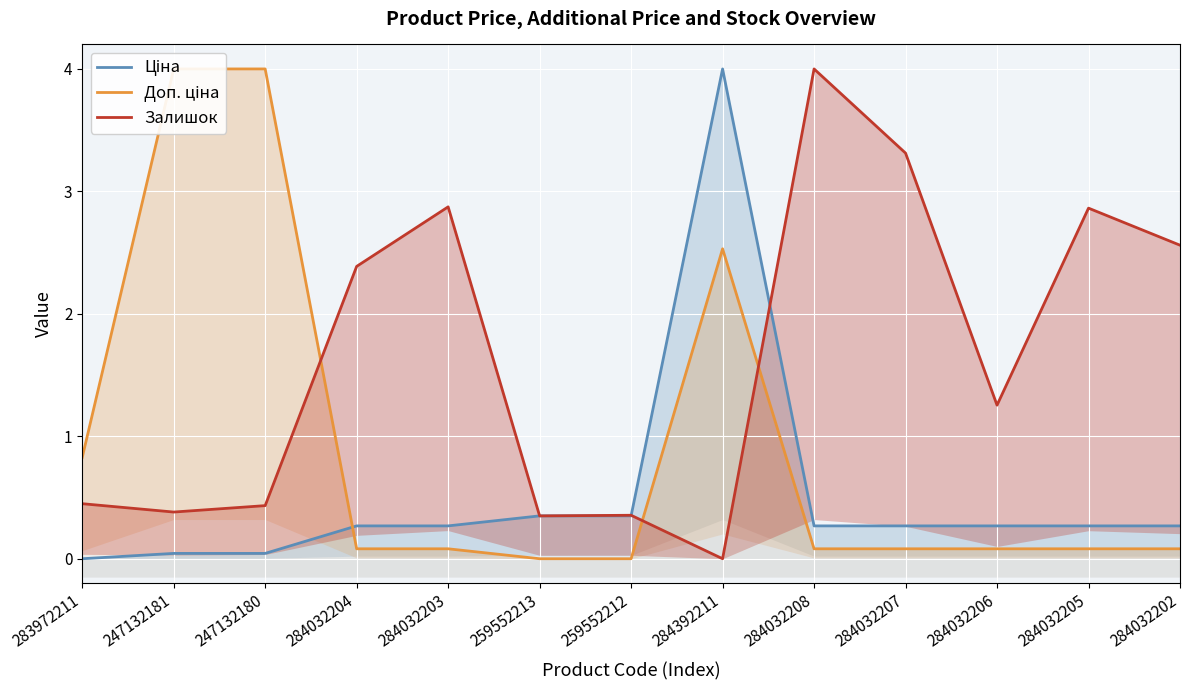

Reading left to right, extract all data points from this chart.

Ціна: 283972211=0.0	247132181=0.0	247132180=0.0	284032204=0.3	284032203=0.3	259552213=0.4	259552212=0.4	284392211=4.0	284032208=0.3	284032207=0.3	284032206=0.3	284032205=0.3	284032202=0.3
Доп. ціна: 283972211=0.8	247132181=4.0	247132180=4.0	284032204=0.1	284032203=0.1	259552213=0.0	259552212=0.0	284392211=2.5	284032208=0.1	284032207=0.1	284032206=0.1	284032205=0.1	284032202=0.1
Залишок: 283972211=0.4	247132181=0.4	247132180=0.4	284032204=2.4	284032203=2.9	259552213=0.3	259552212=0.4	284392211=0.0	284032208=4.0	284032207=3.3	284032206=1.3	284032205=2.9	284032202=2.6